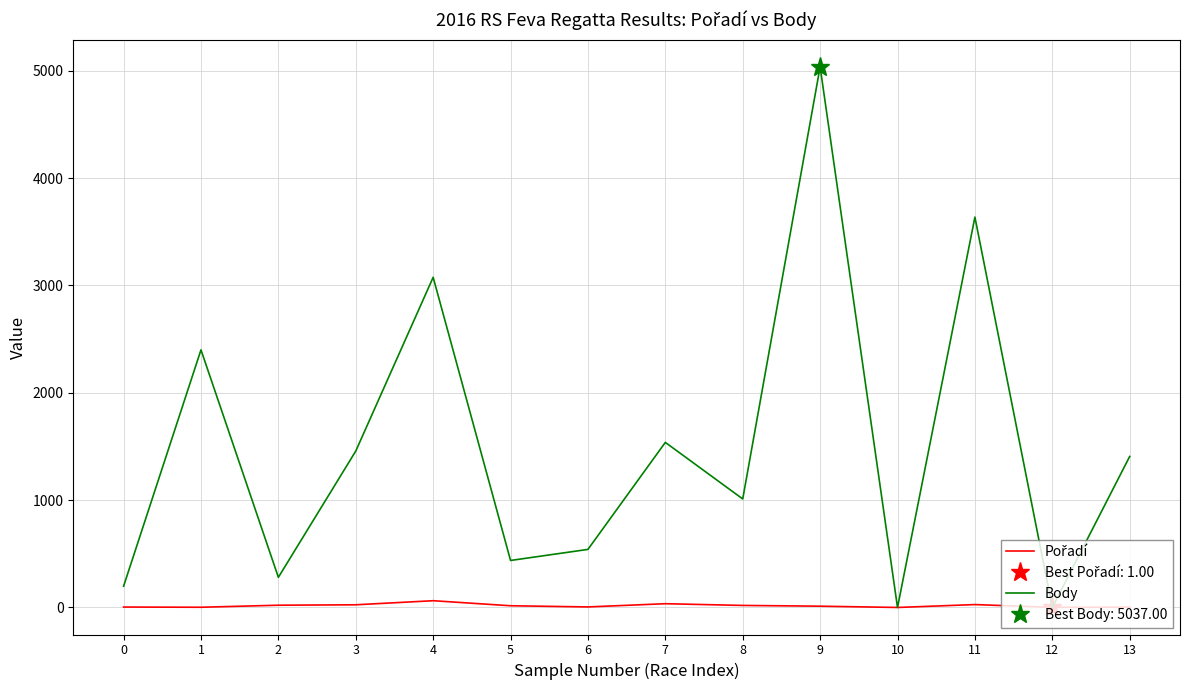

Reading left to right, extract all data points from this chart.

Pořadí: 4	2	21	25	63	16	5	35	19	12	0	27	1	3
Body: 198	2400	281	1457	3076	438	541	1538	1011	5037	0	3637	0	1407